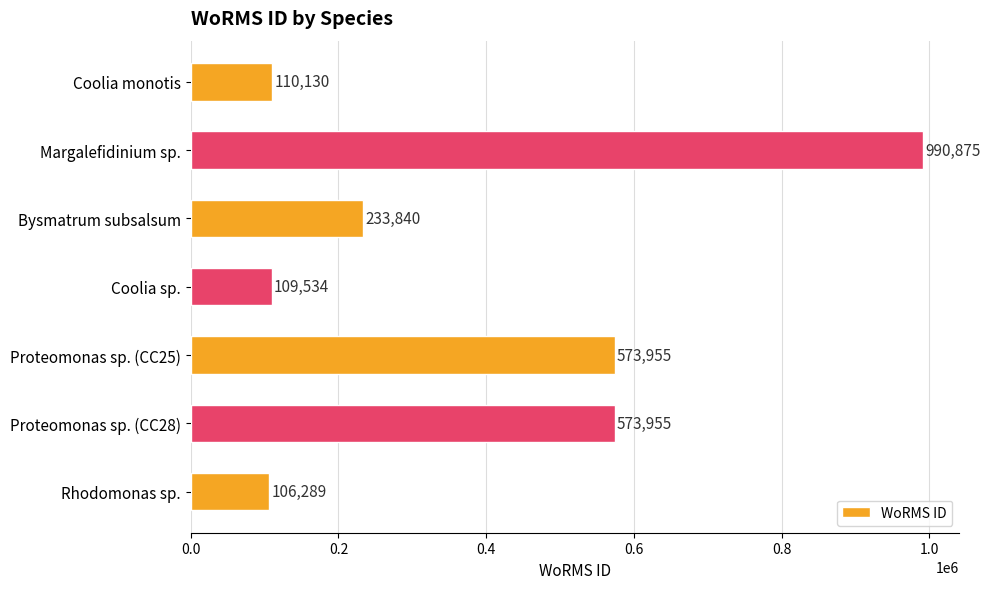

Reading bottom to top, what are all the values shown in this chart?

106289	573955	573955	109534	233840	990875	110130